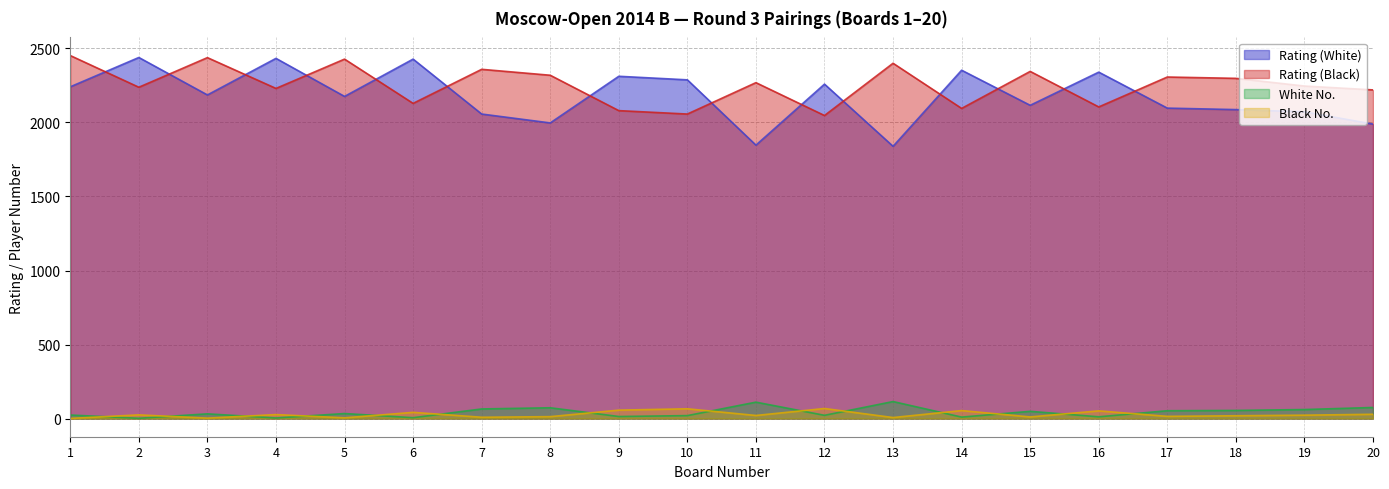

Between which two adjacent categories do White No. and Black No. first intersect?

1 and 2